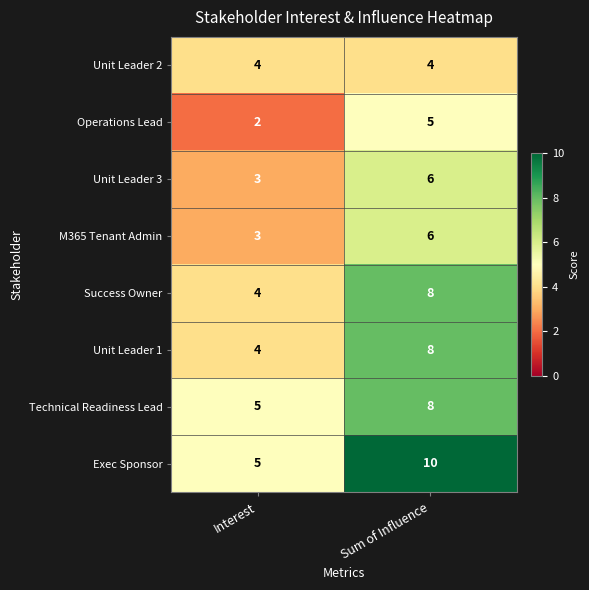

Reading left to right, transcribe all the data shown in this chart.

Unit Leader 2: Interest=4	Sum of Influence=4
Operations Lead: Interest=2	Sum of Influence=5
Unit Leader 3: Interest=3	Sum of Influence=6
M365 Tenant Admin: Interest=3	Sum of Influence=6
Success Owner: Interest=4	Sum of Influence=8
Unit Leader 1: Interest=4	Sum of Influence=8
Technical Readiness Lead: Interest=5	Sum of Influence=8
Exec Sponsor: Interest=5	Sum of Influence=10